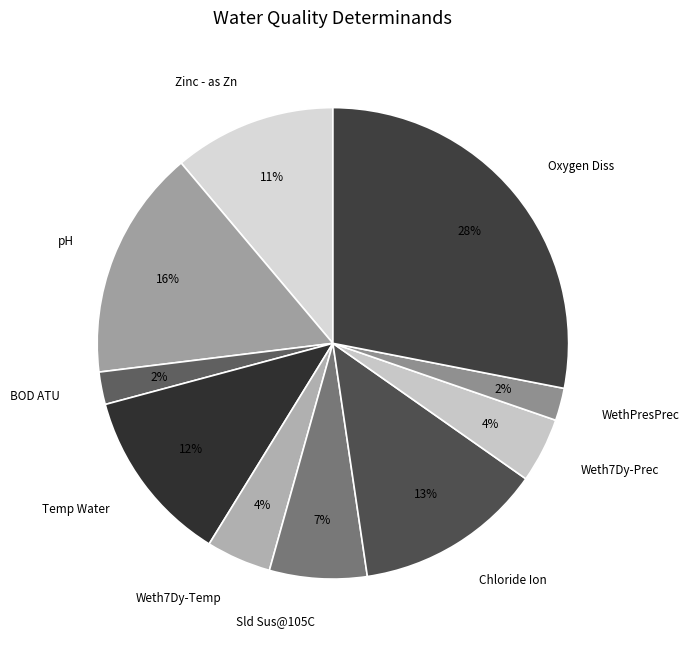

What percentage is the Oxygen Diss slice, to the nearest percent?

28%